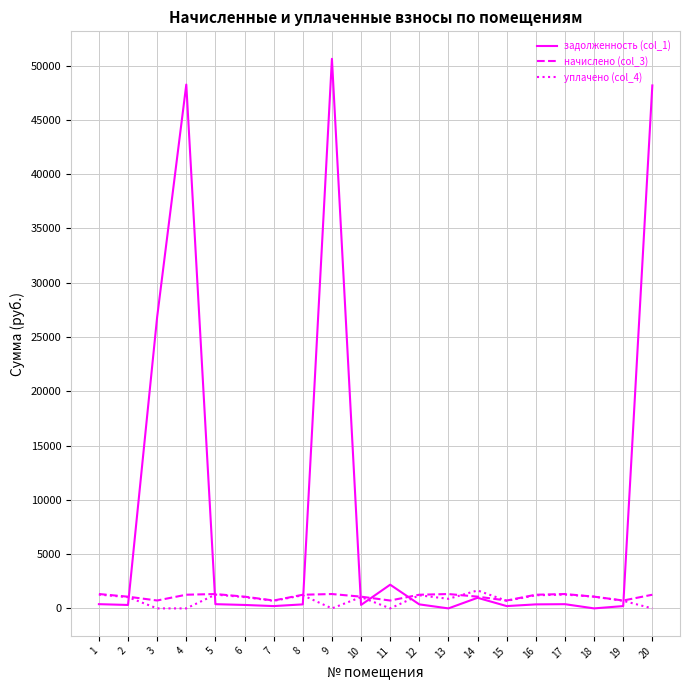

What is the difference between the задолженность (col_1) values at 18 and 19?

213.1